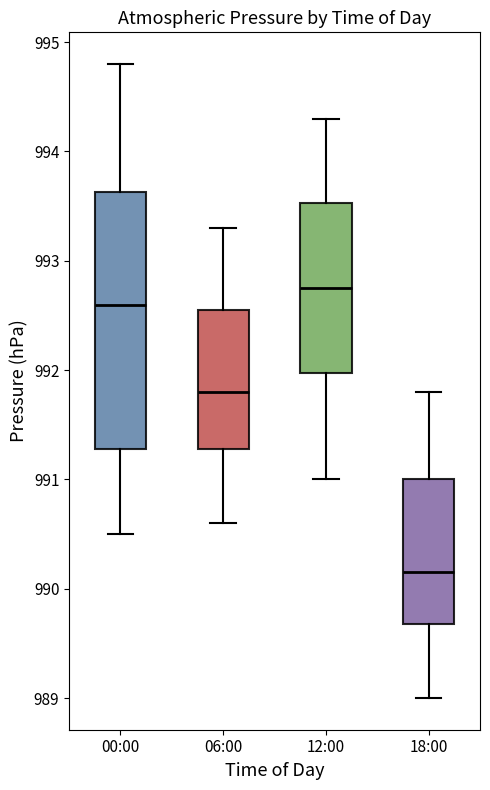

Which box has the lowest median line?

18:00